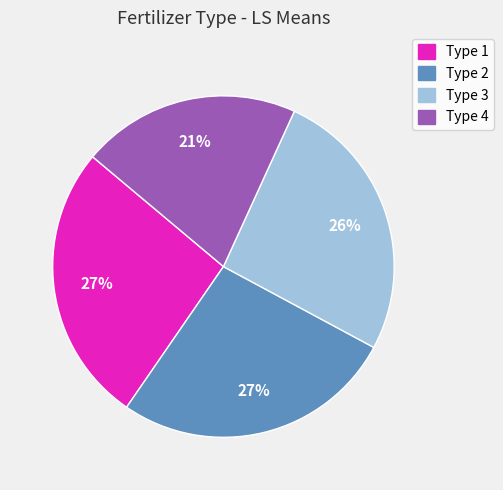

Which category has the smallest portion of the pie?

Type 4